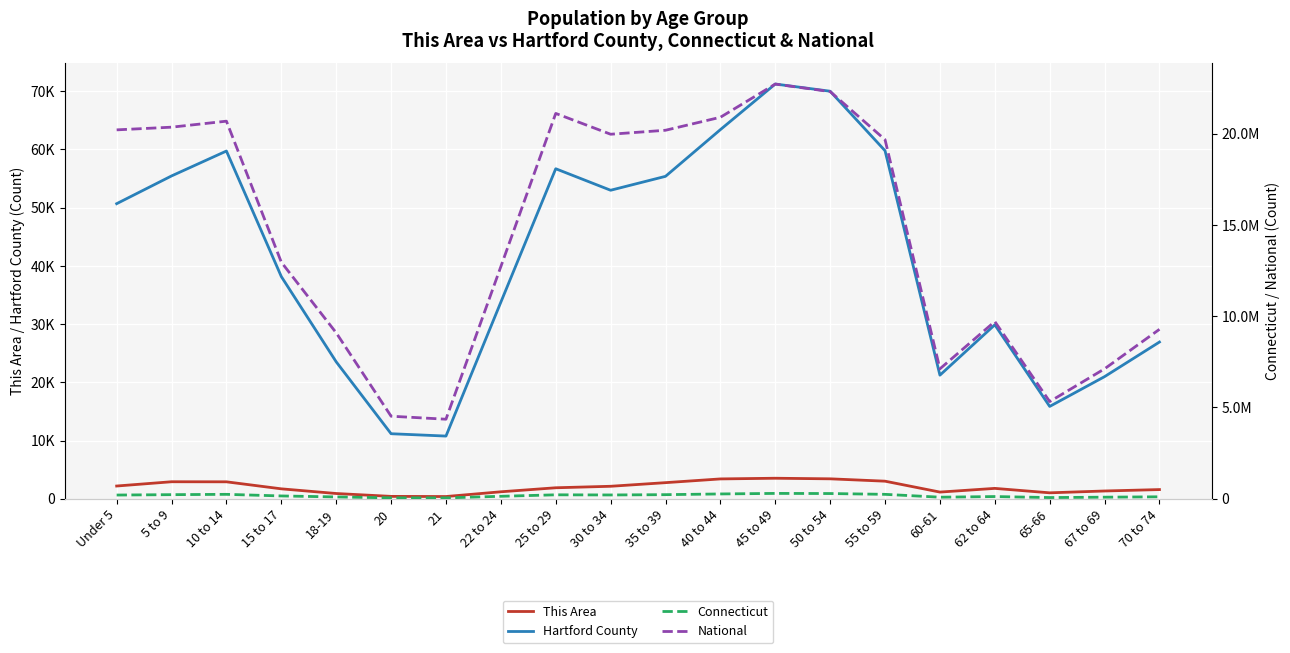

What is the sum of all Hartford County values?

827648